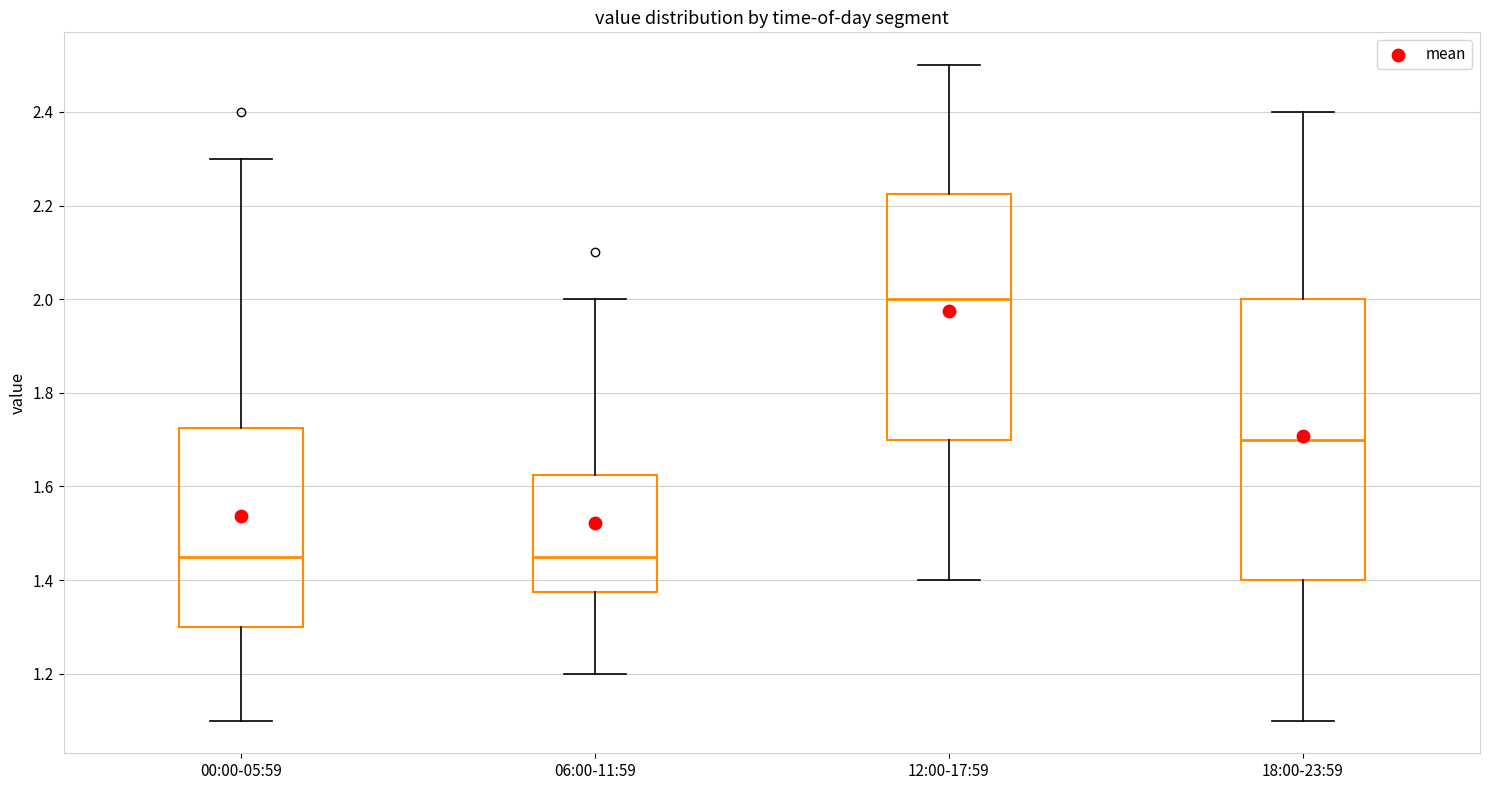

Where does the upper whisker of the box for 06:00-11:59 end on the y-axis? The values are not printed on the chart, so give them approximately, as read against the axis.

2.00